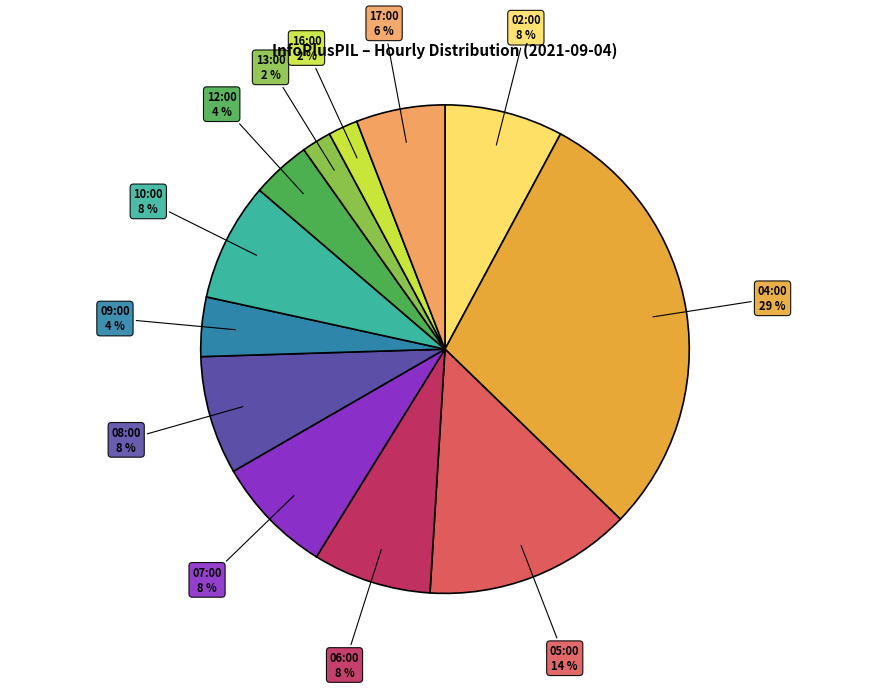

Is there a majority slice in this chart?

No